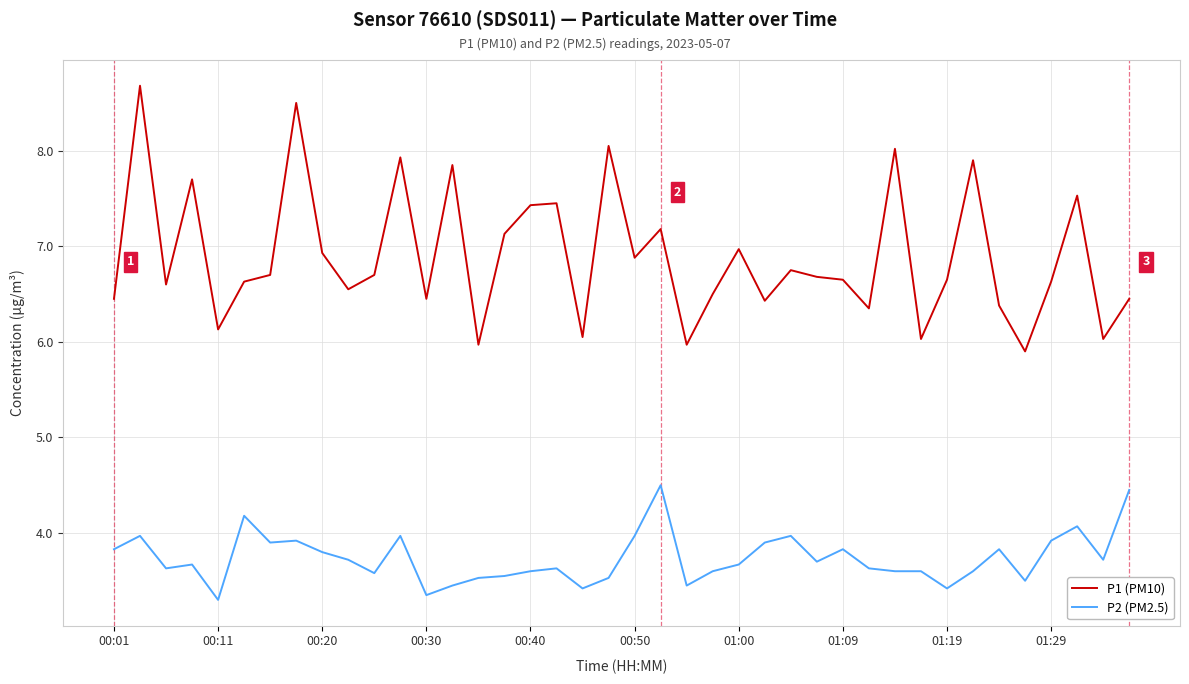

What is the difference between the maximum and minimum values in the P2 (PM2.5) series?

1.2